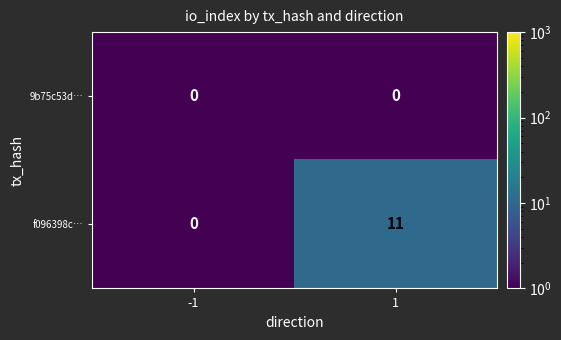

At how many categories does at least one series exceed 10?

1